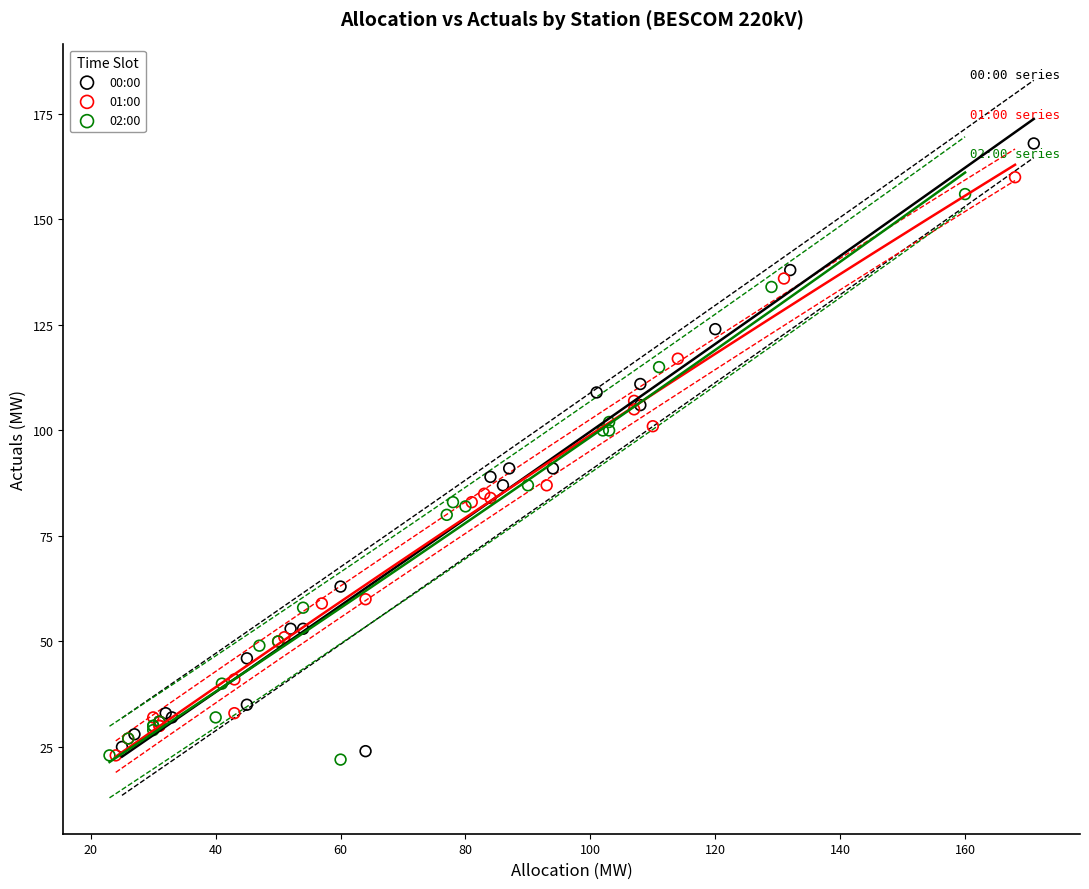

Which series has the largest Y range (max minus min)?

00:00